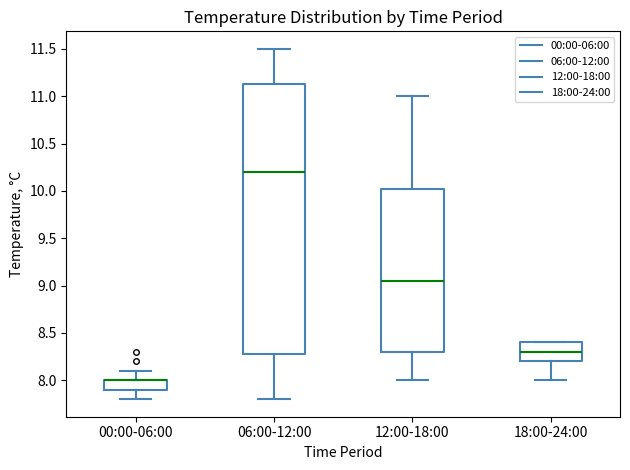

Where does the upper whisker of the box for 12:00-18:00 end on the y-axis? The values are not printed on the chart, so give them approximately, as read against the axis.

11.00